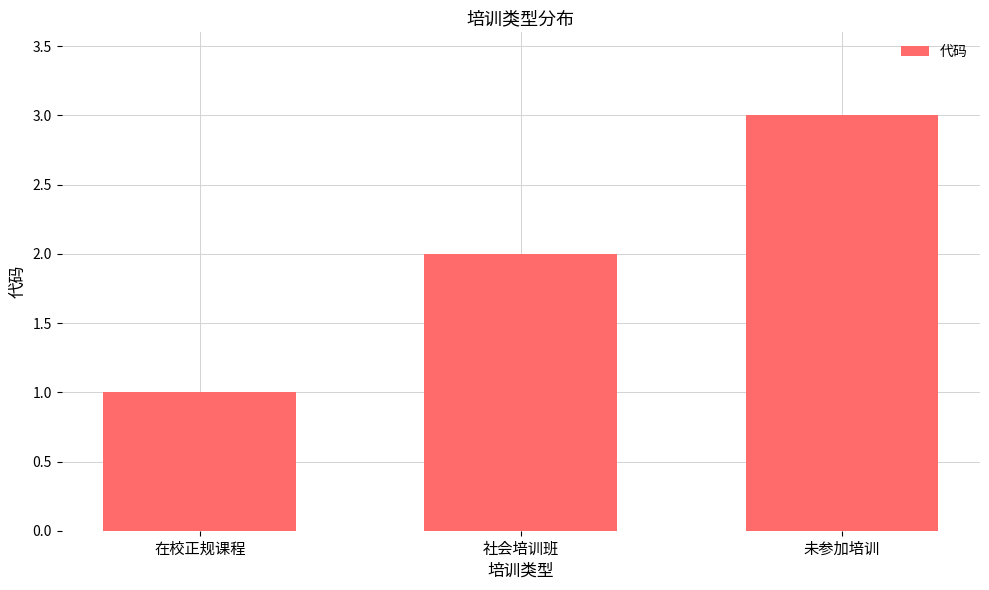

How many categories are shown in the chart?

3